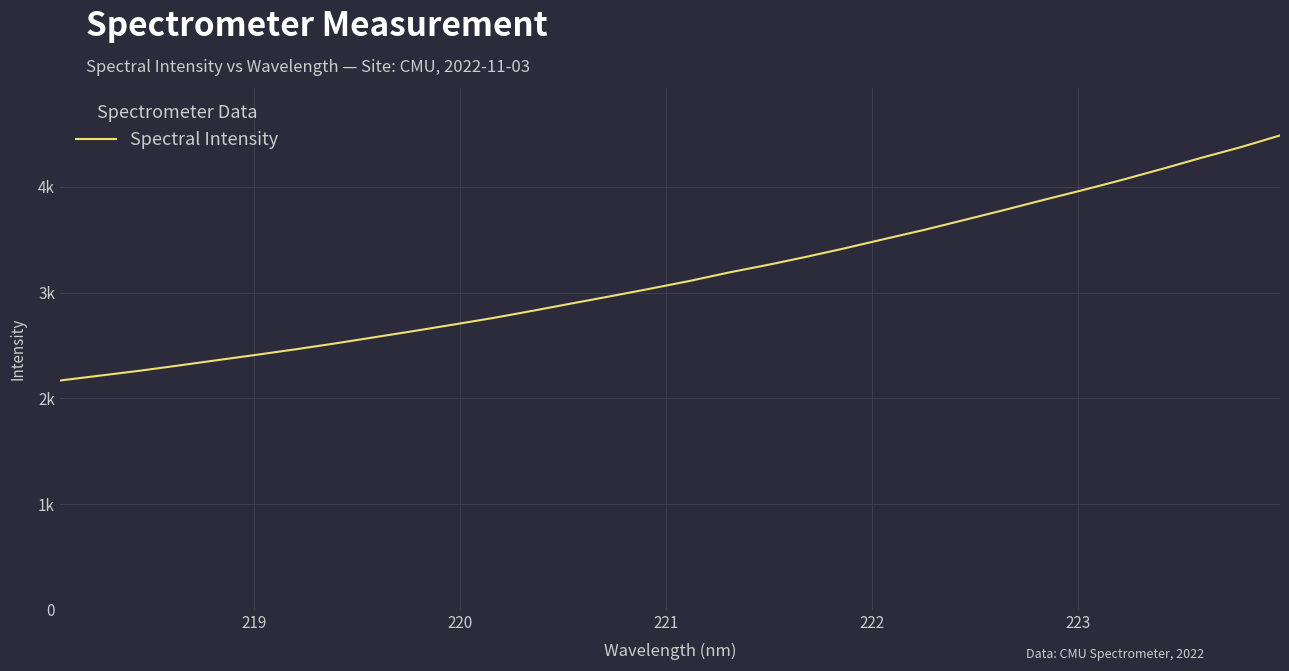

Does the chart have visible grid lines?

Yes